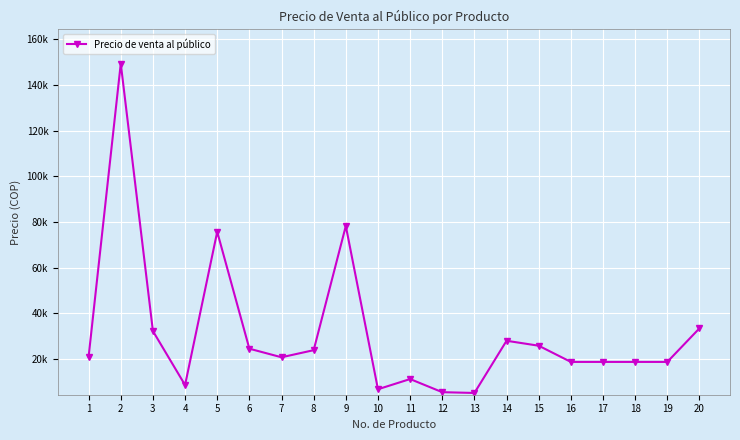

What is the sum of the values at 6 and 17?

43238.2